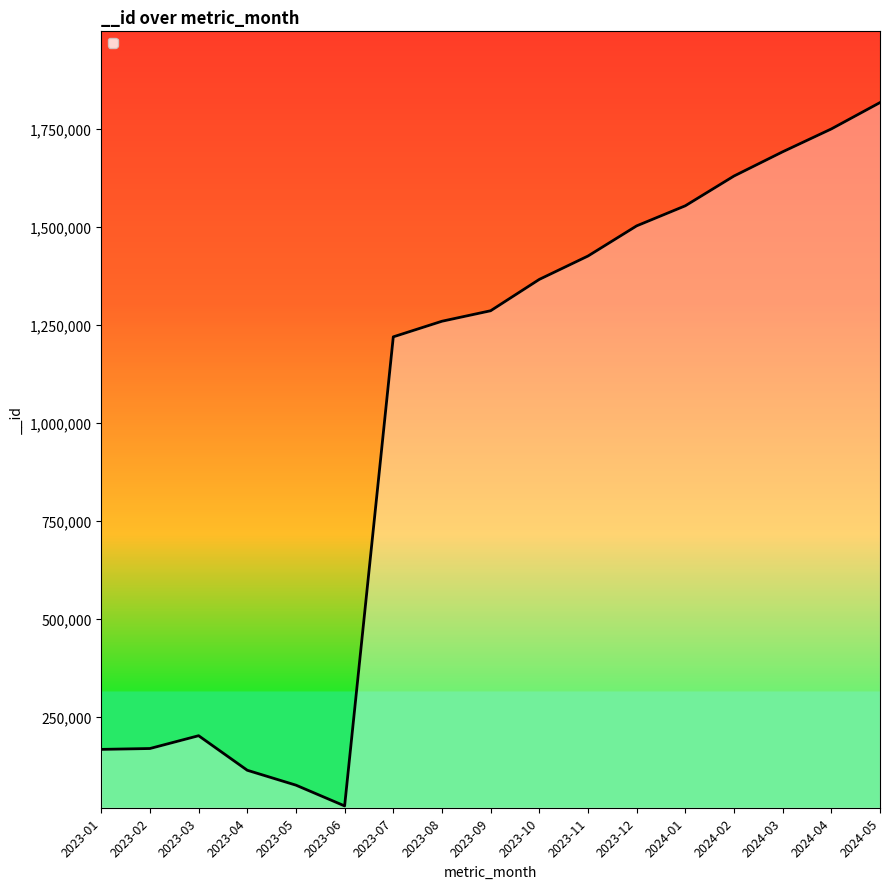

At which label is the value closest to 919850?

2023-07